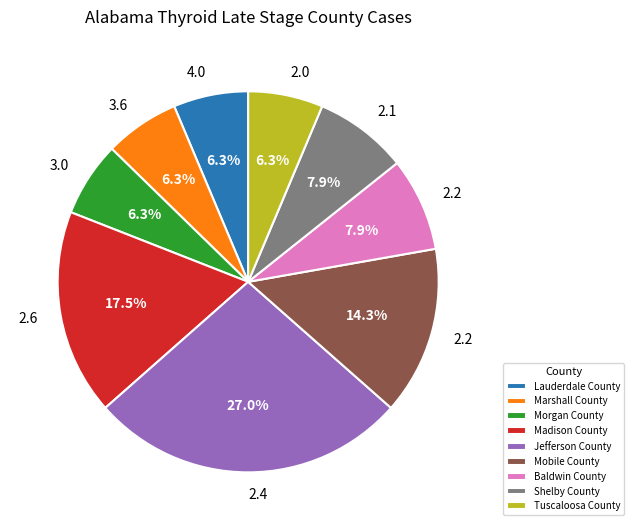

To the nearest percent, what is the difference between the Shelby County and Morgan County slice percentages?

2%